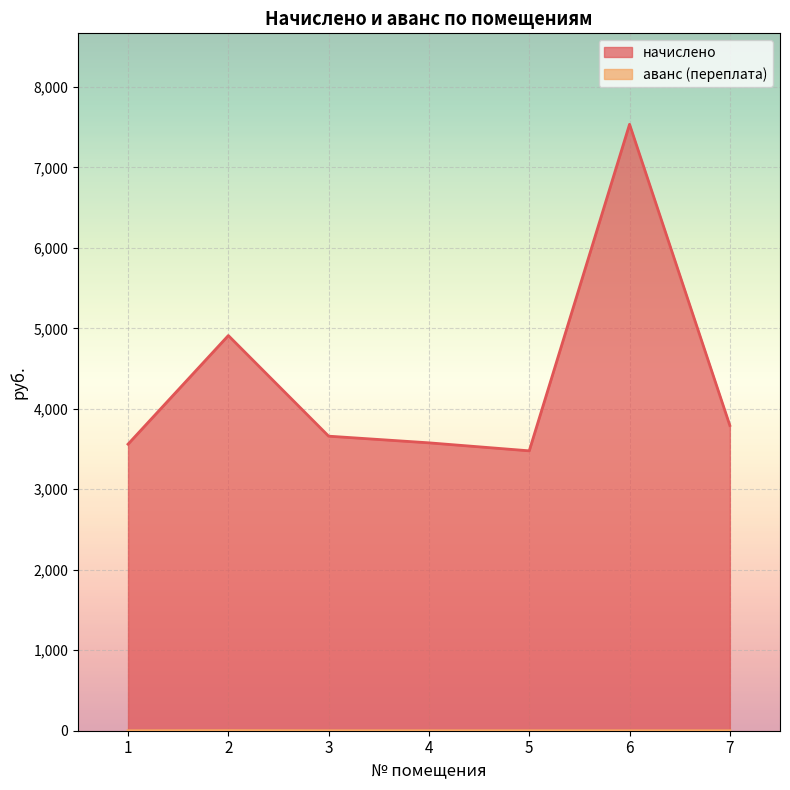

Which series changed the most between 2 and 3?

начислено